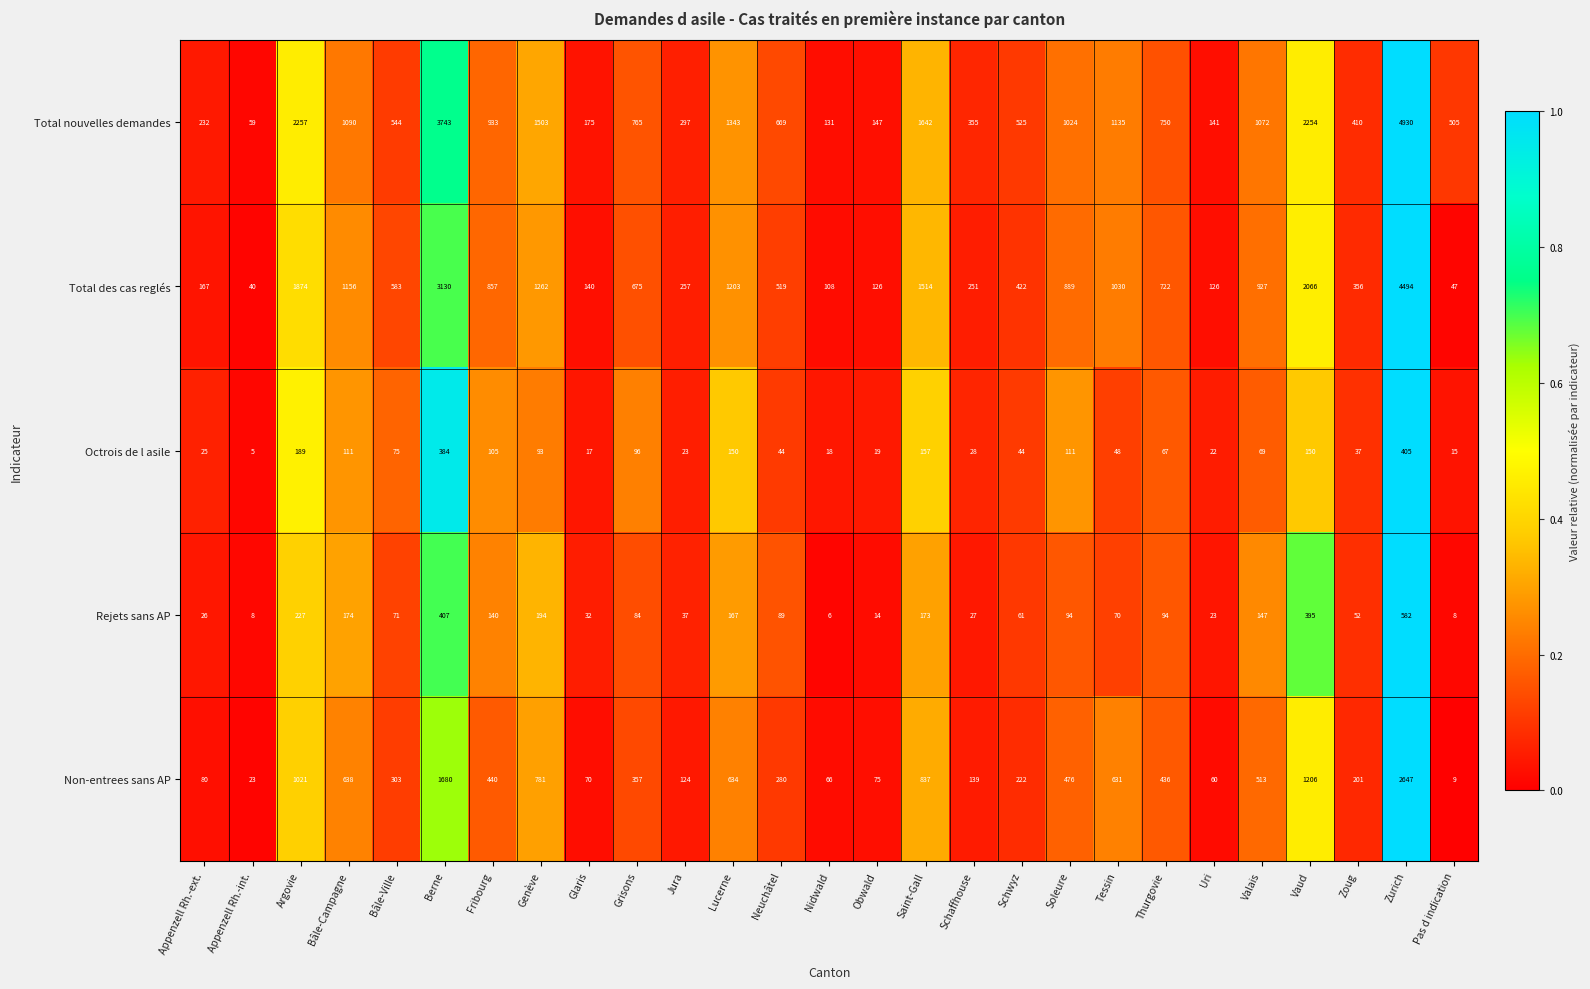

At which category is the sum across all series the highest?

Zurich